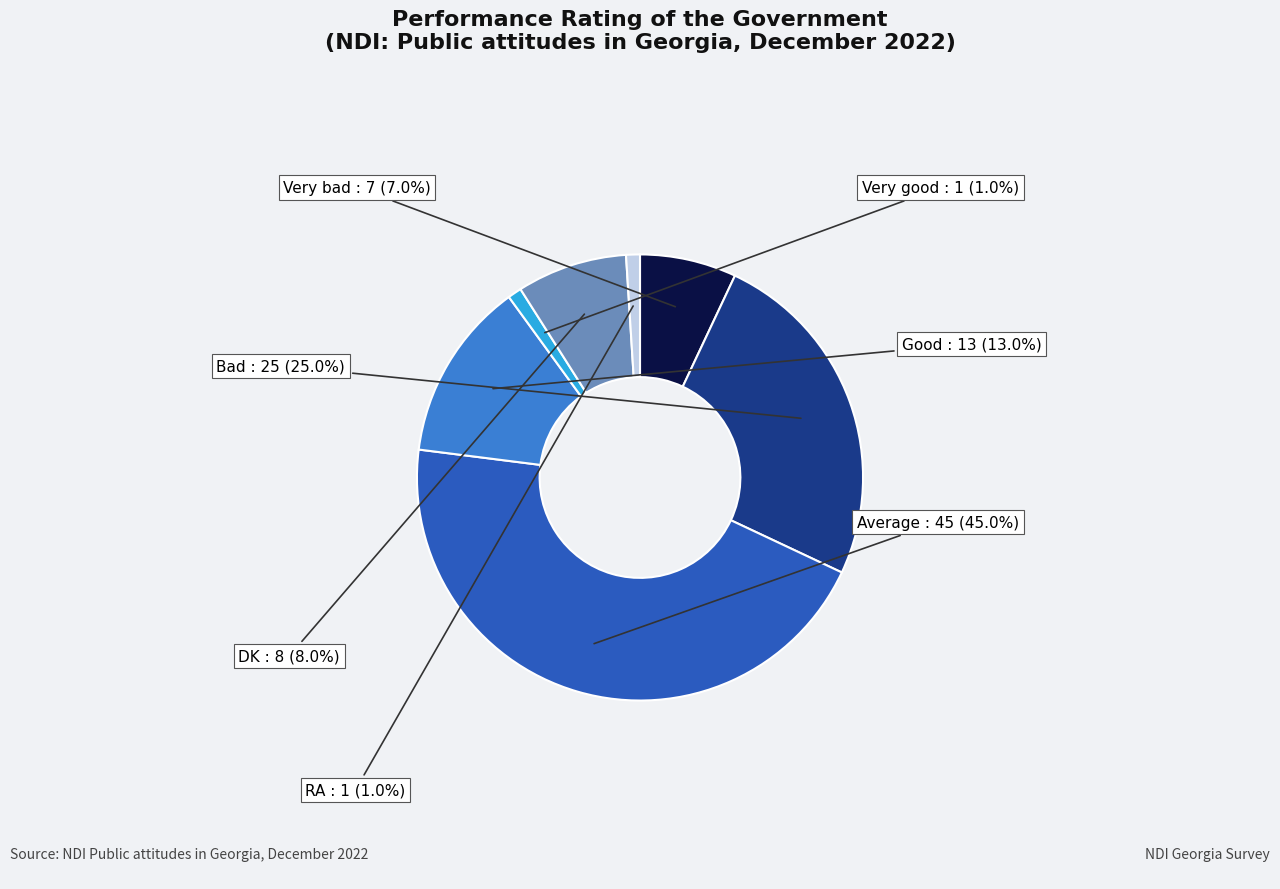

Does any single category account for the majority?

No